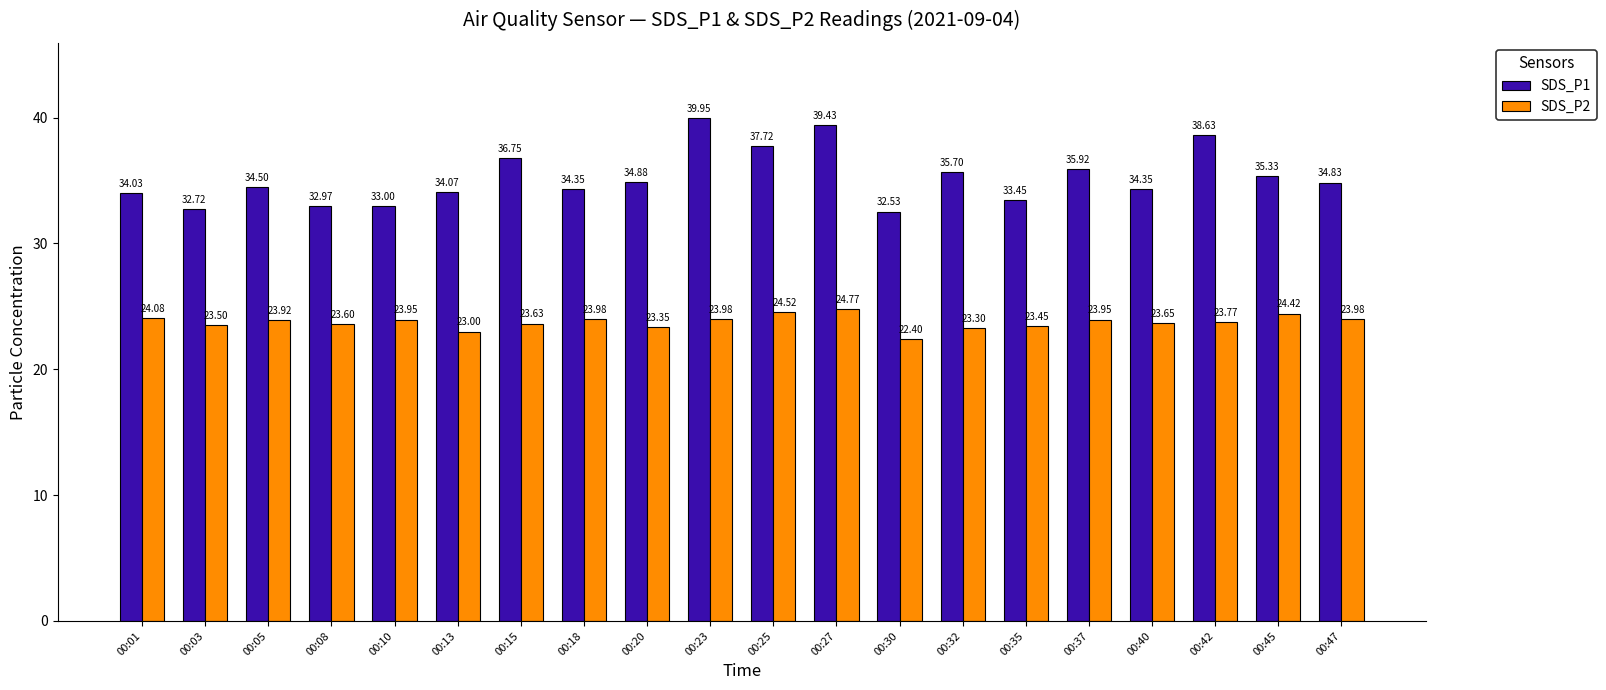

What is the difference between the highest and lowest values at 00:03?

9.2